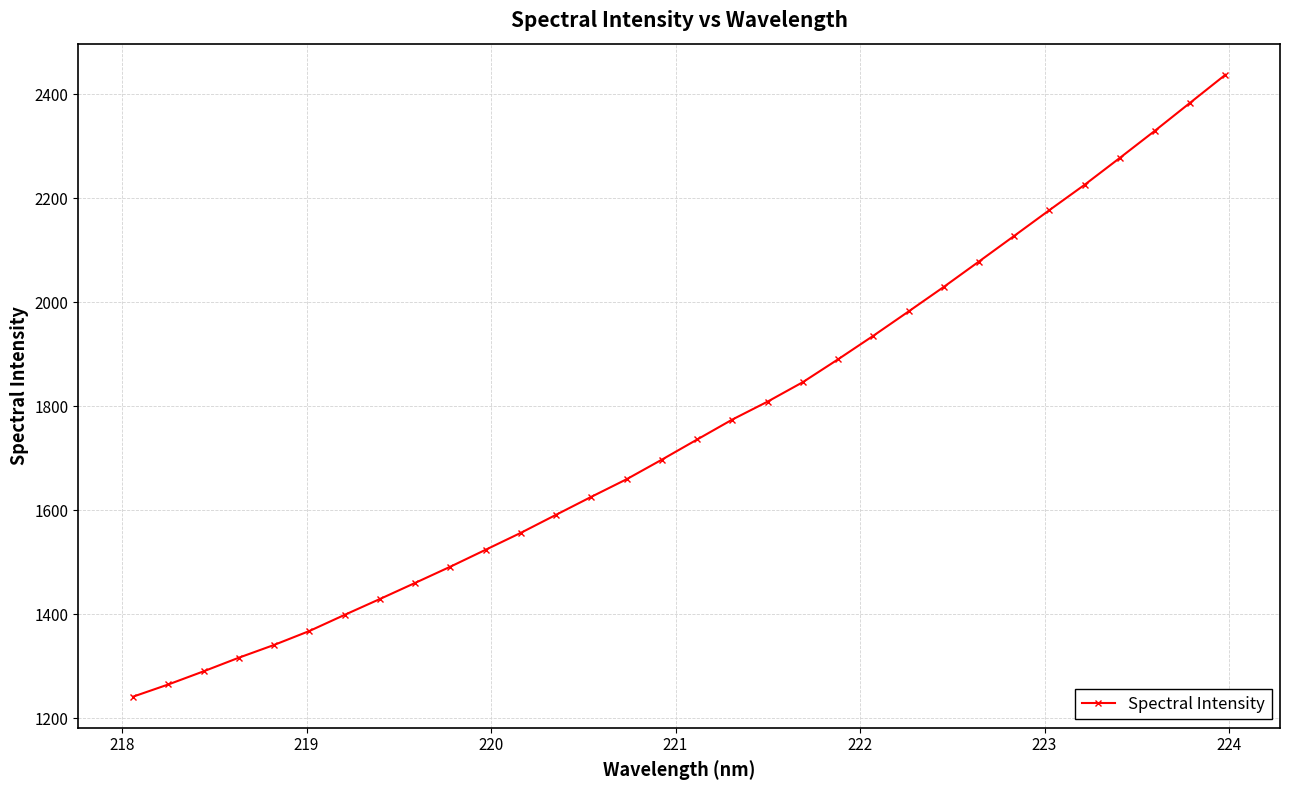

What is the value of the 2nd point from the left?

1264.8